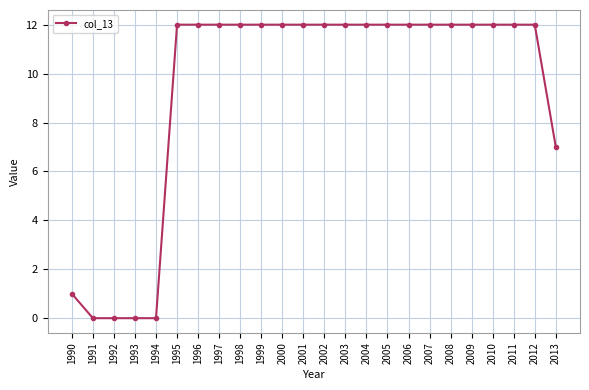

Where is the data nearest to the value 6?

2013